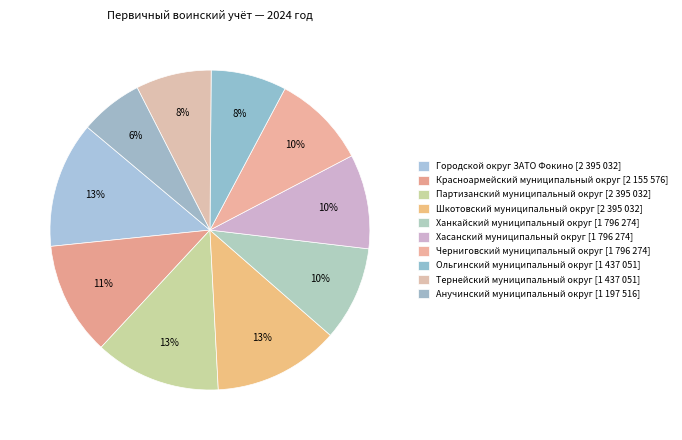

To the nearest percent, what percentage of the pie is Городской округ ЗАТО Фокино?

13%